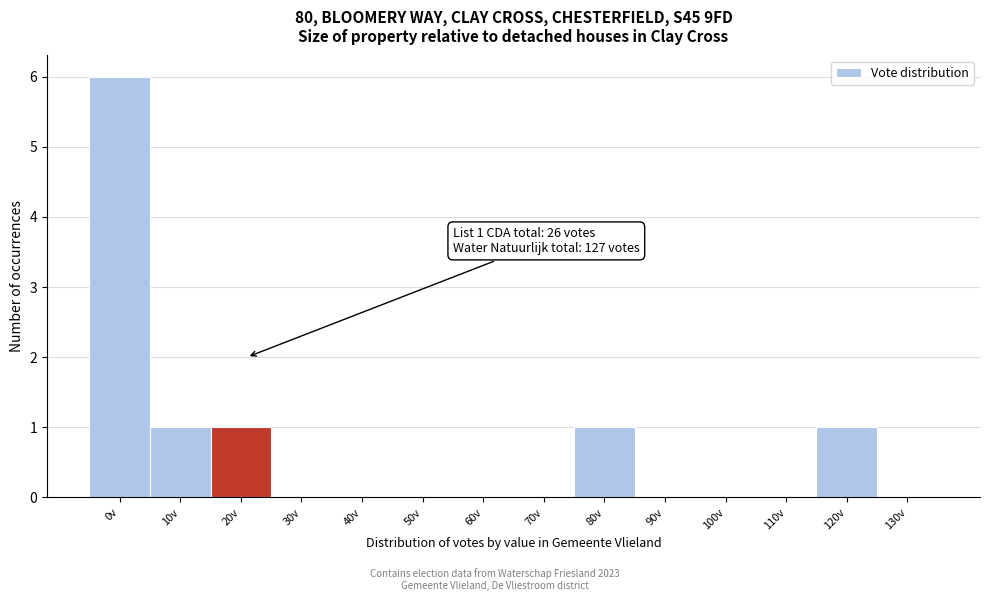

Reading right to left, transcribe all the data shown in this chart.

130v=0	120v=1	110v=0	100v=0	90v=0	80v=1	70v=0	60v=0	50v=0	40v=0	30v=0	20v=1	10v=1	0v=6